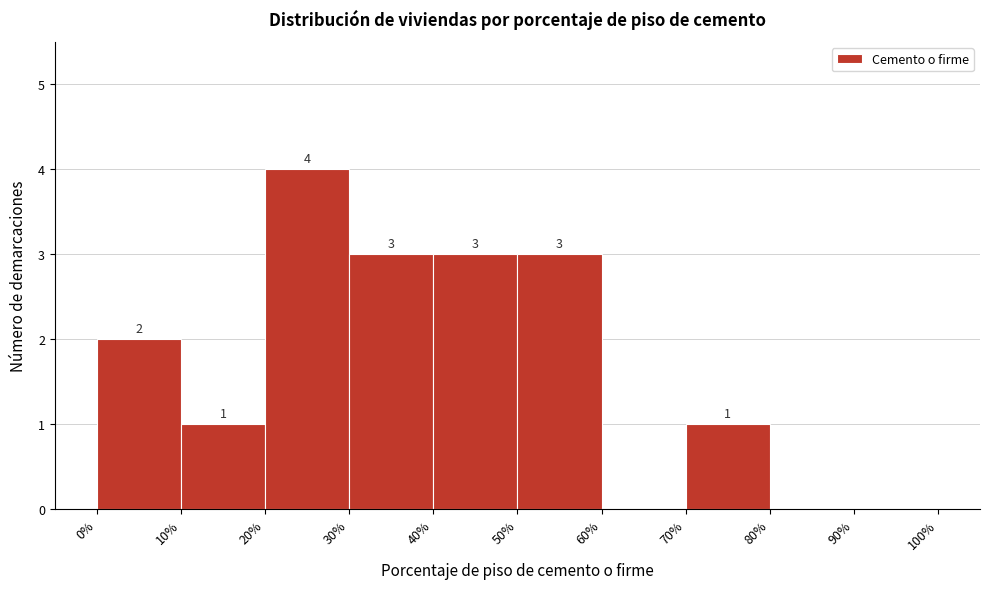

Over which range of the x-axis is the bar tallest?

20% to 30%